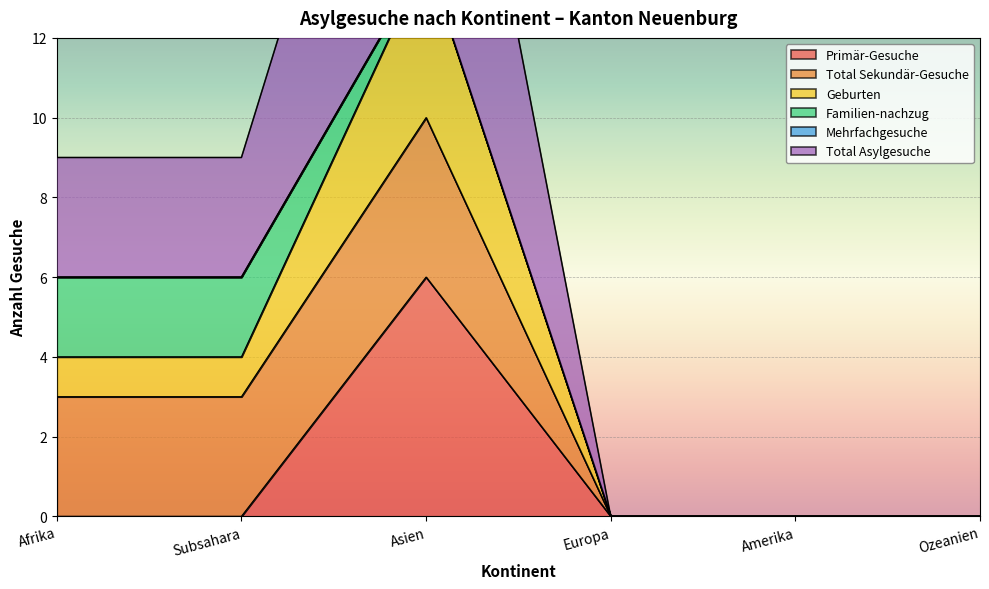

The Total Asylgesuche series shows 3 at Asien. True or false?

False